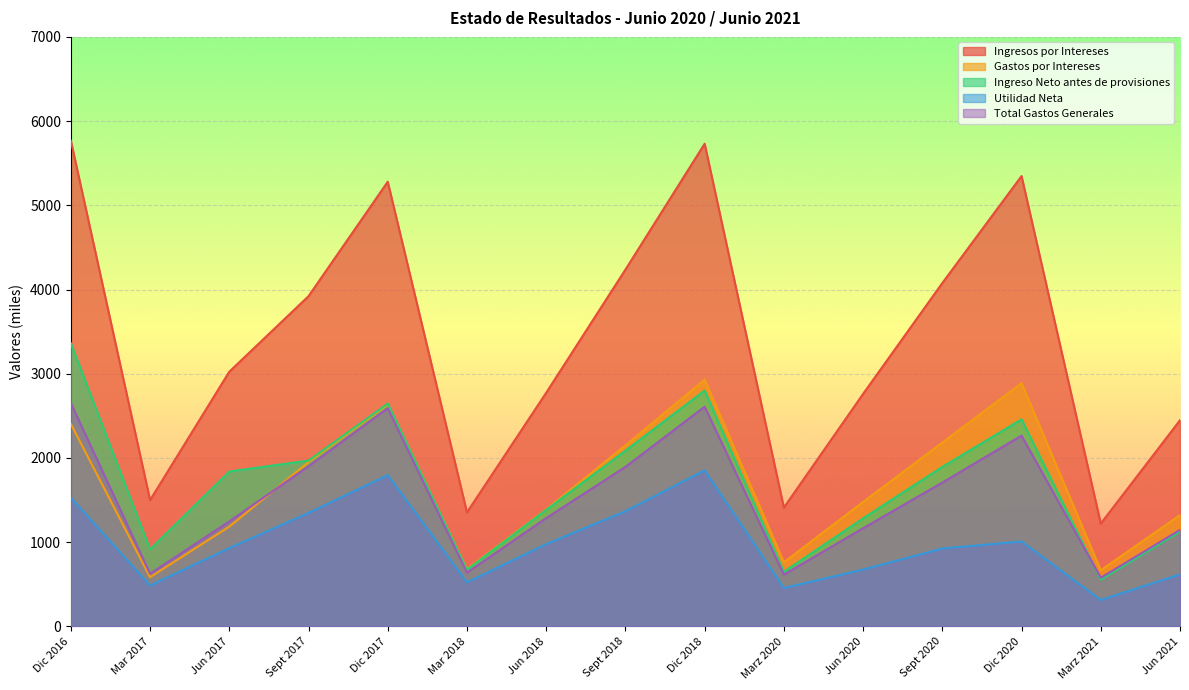

What is the greatest value displayed?

5768.0